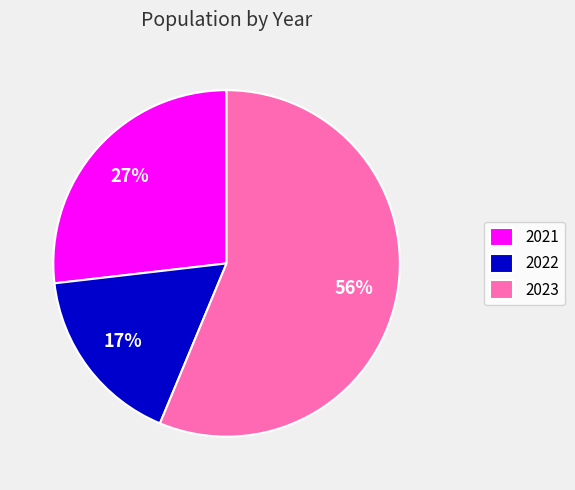

Does 2022 account for over 50% of the chart?

No